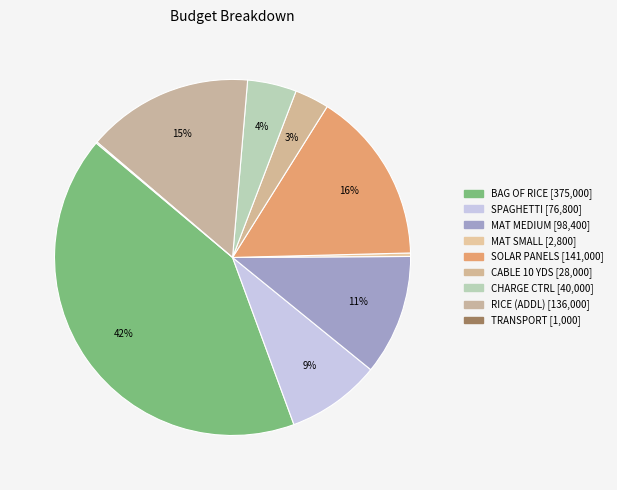

Which category has the smallest portion of the pie?

TRANSPORT